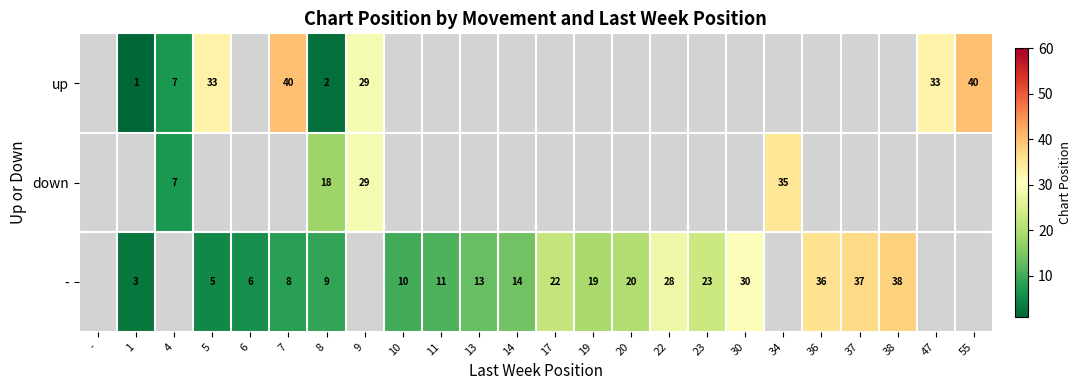

True or false: up has a value of 7 at 4.

True